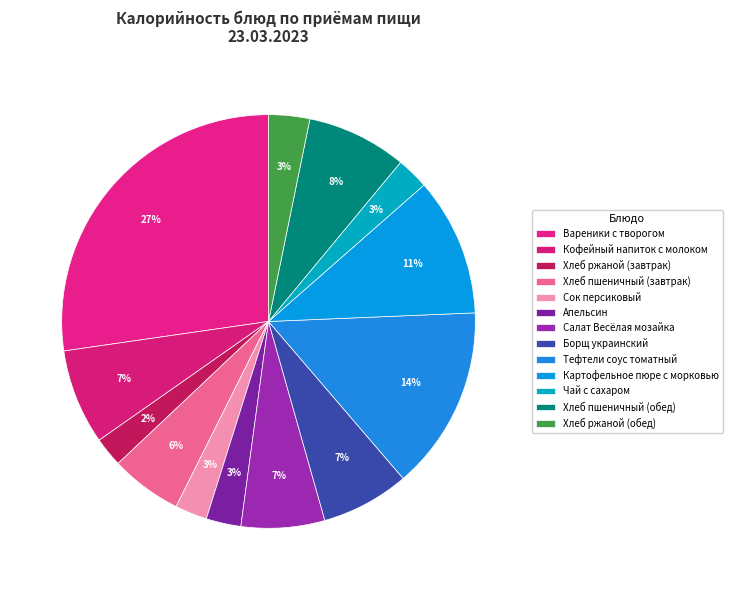

Which has a higher value, Картофельное пюре с морковью or Кофейный напиток с молоком?

Картофельное пюре с морковью